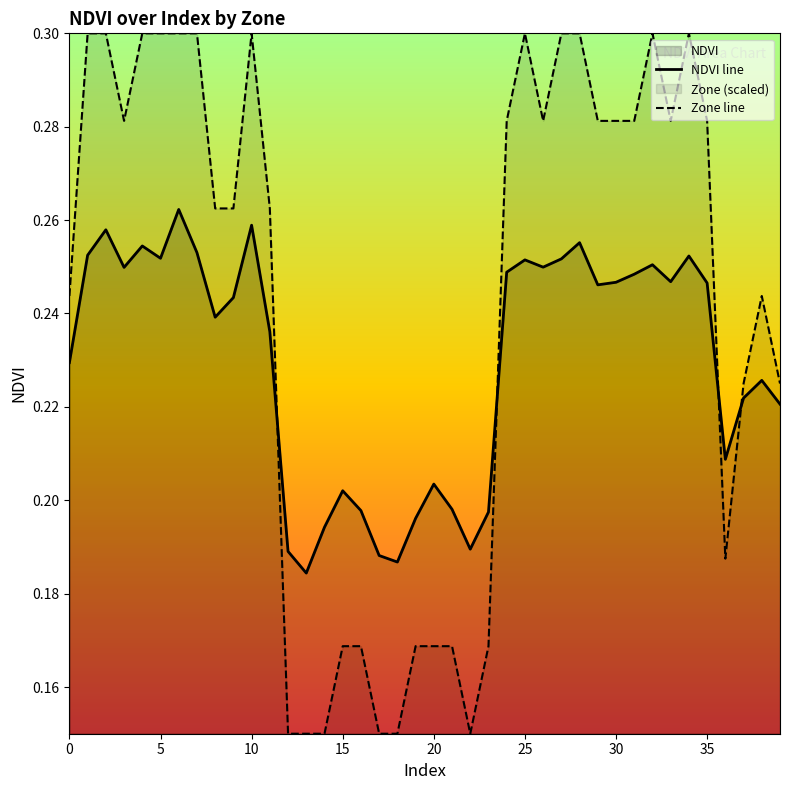

Which series has the largest total across all categories?

Zone line